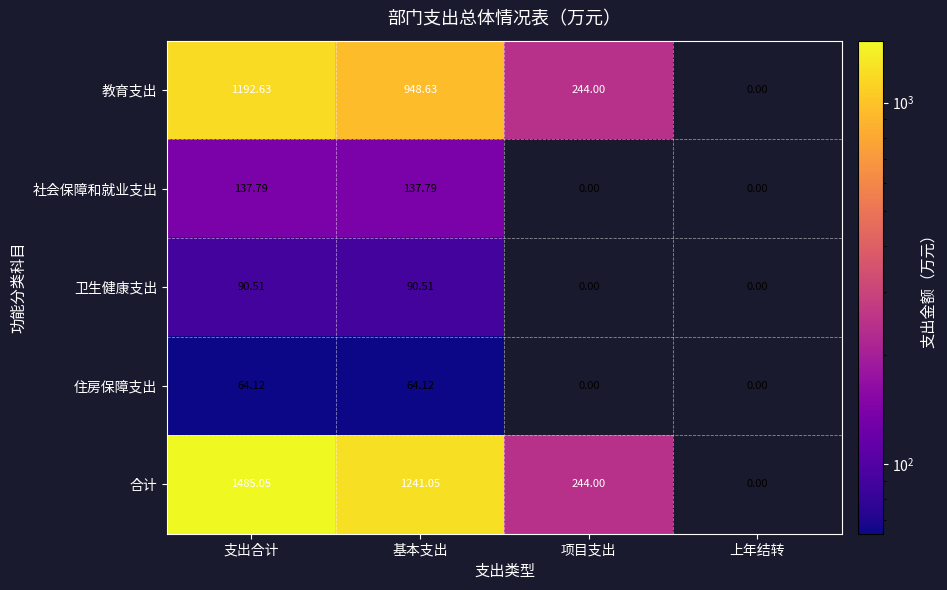

Where is 合计 nearest to the value 742?

项目支出